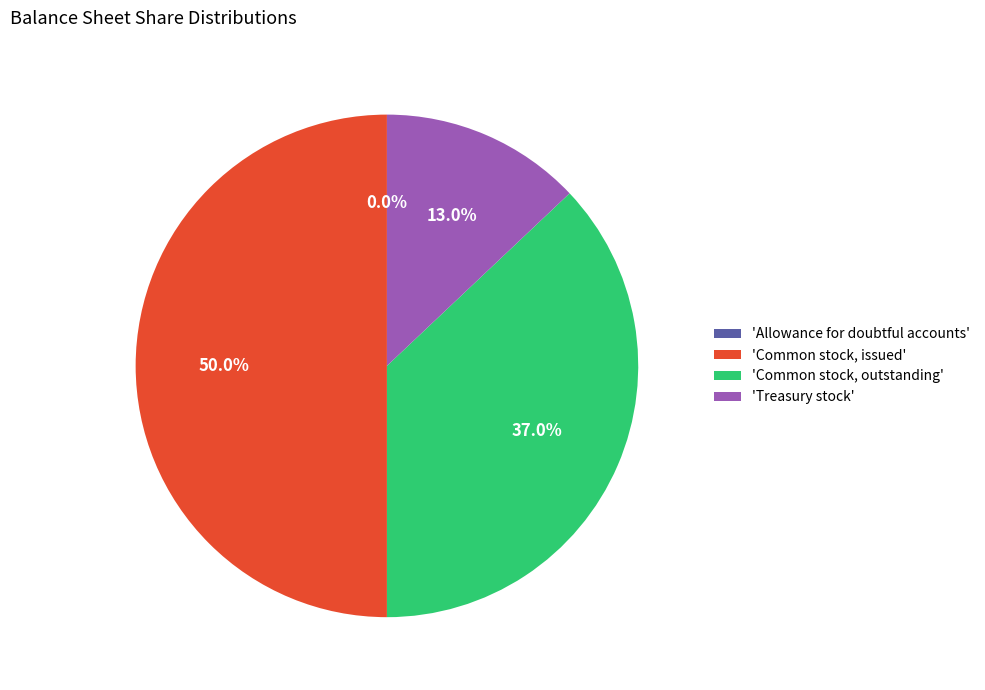

Does 'Common stock, outstanding' represent more than half of the total?

No